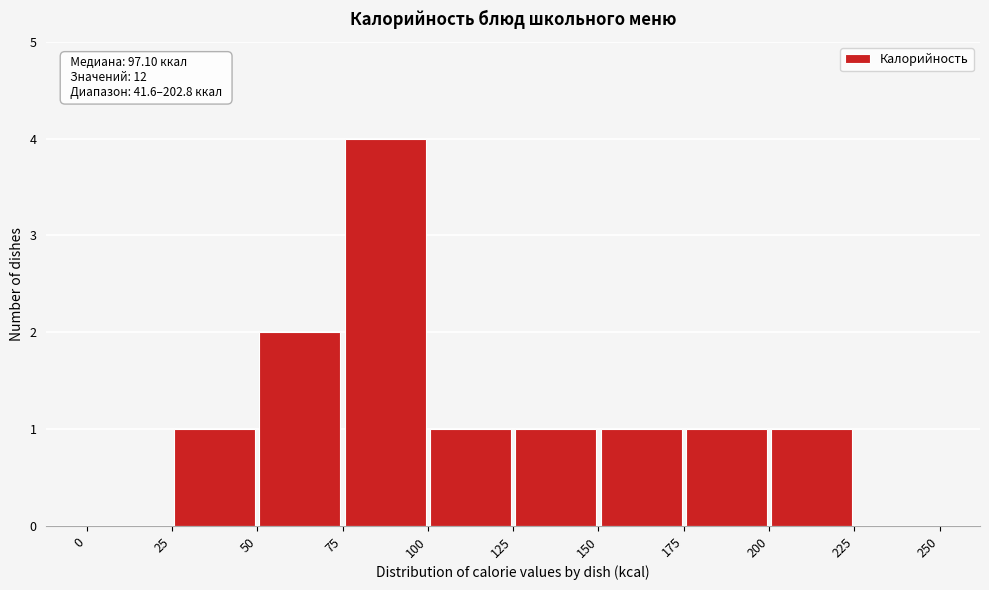

Which range on the x-axis has the tallest bar?

75 to 100